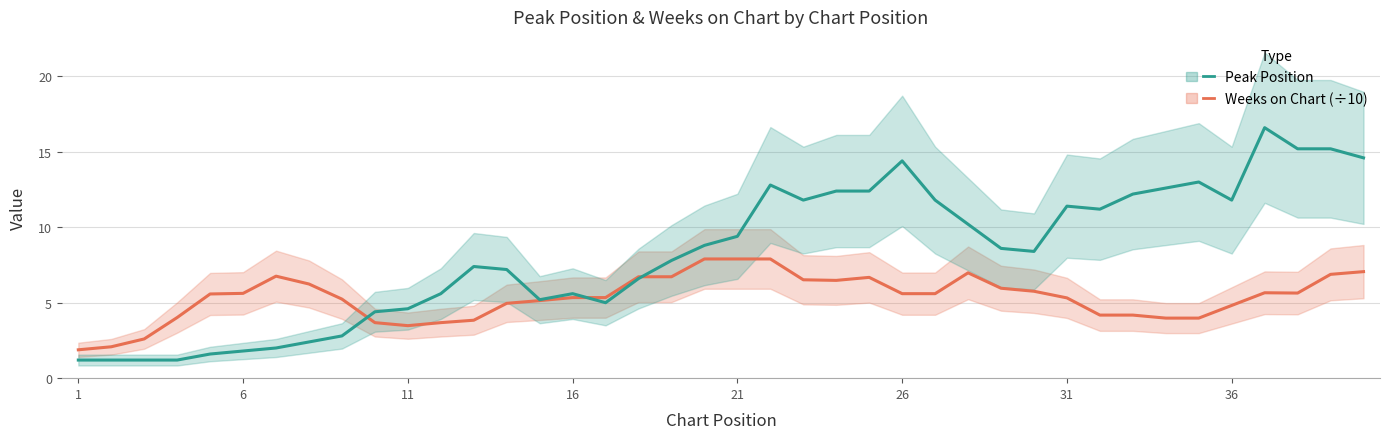

What are all the series names shown in the legend?

Weeks on Chart (÷10), Peak Position